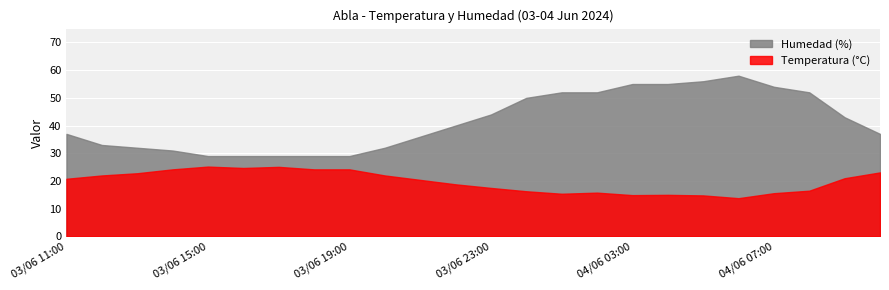

Reading left to right, extract all data points from this chart.

Temperatura (°C): 03/06 11:00=20.8	03/06 12:00=22.0	03/06 13:00=22.8	03/06 14:00=24.2	03/06 15:00=25.2	03/06 16:00=24.7	03/06 17:00=25.1	03/06 18:00=24.2	03/06 19:00=24.2	03/06 20:00=22.0	03/06 21:00=20.4	03/06 22:00=18.8	03/06 23:00=17.5	04/06 00:00=16.3	04/06 01:00=15.4	04/06 02:00=15.8	04/06 03:00=14.9	04/06 04:00=15.0	04/06 05:00=14.8	04/06 06:00=13.8	04/06 07:00=15.6	04/06 08:00=16.5	04/06 09:00=21.0	04/06 10:00=23.1
Humedad (%): 03/06 11:00=37.0	03/06 12:00=33.0	03/06 13:00=32.0	03/06 14:00=31.0	03/06 15:00=29.0	03/06 16:00=29.0	03/06 17:00=29.0	03/06 18:00=29.0	03/06 19:00=29.0	03/06 20:00=32.0	03/06 21:00=36.0	03/06 22:00=40.0	03/06 23:00=44.0	04/06 00:00=50.0	04/06 01:00=52.0	04/06 02:00=52.0	04/06 03:00=55.0	04/06 04:00=55.0	04/06 05:00=56.0	04/06 06:00=58.0	04/06 07:00=54.0	04/06 08:00=52.0	04/06 09:00=43.0	04/06 10:00=37.0